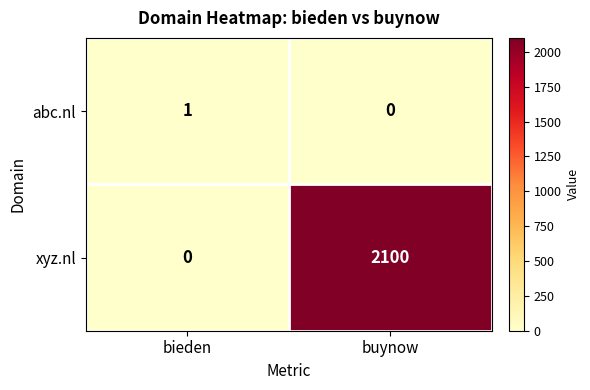

Which label corresponds to the largest value in the chart?

buynow